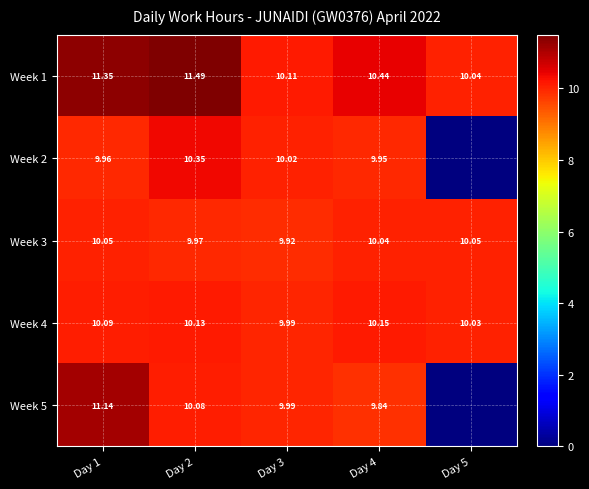

Is the value of Week 1 at Day 2 greater than the value of Week 4 at Day 3?

Yes